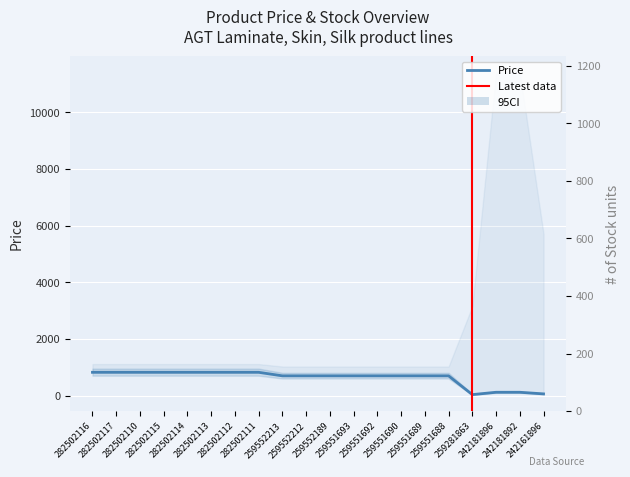

What is the greatest value displayed?

949.0